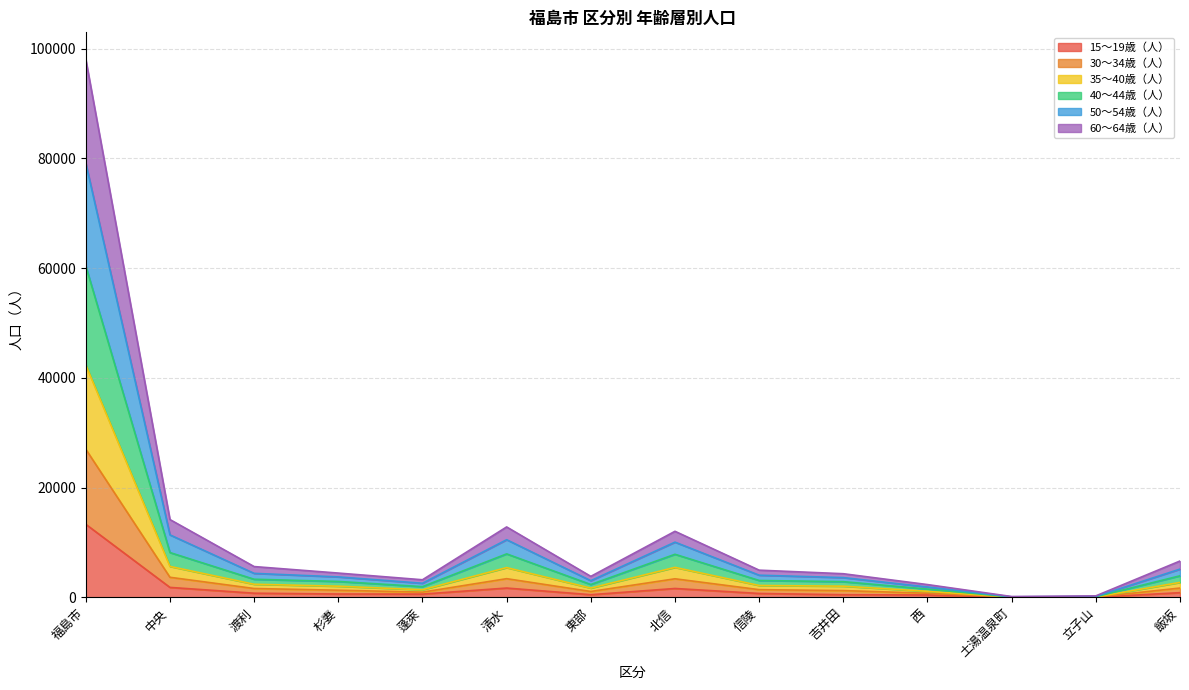

At which label does 15～19歳（人） reach its peak?

福島市